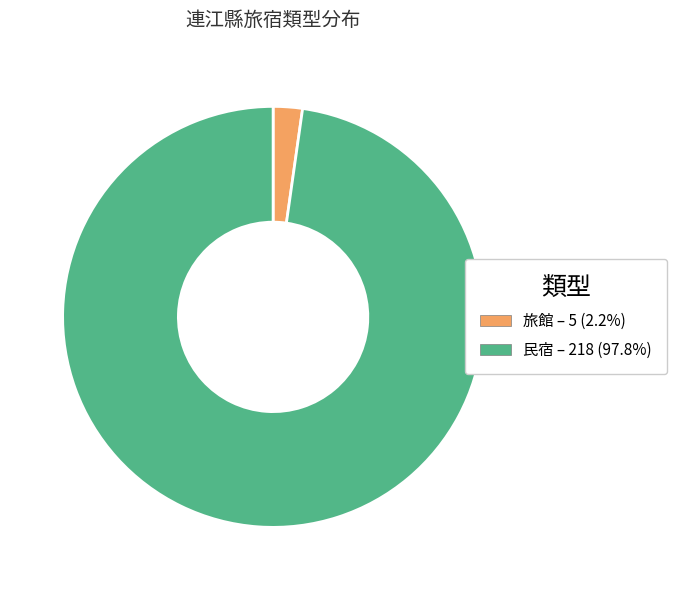

Between 民宿 and 旅館, which is larger?

民宿